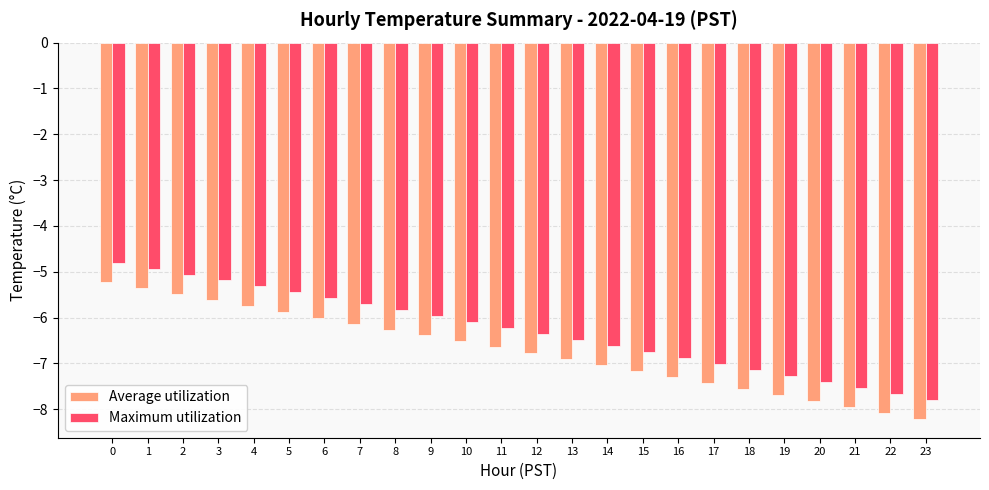

The value of Average utilization at 6 is -1.3. True or false?

False